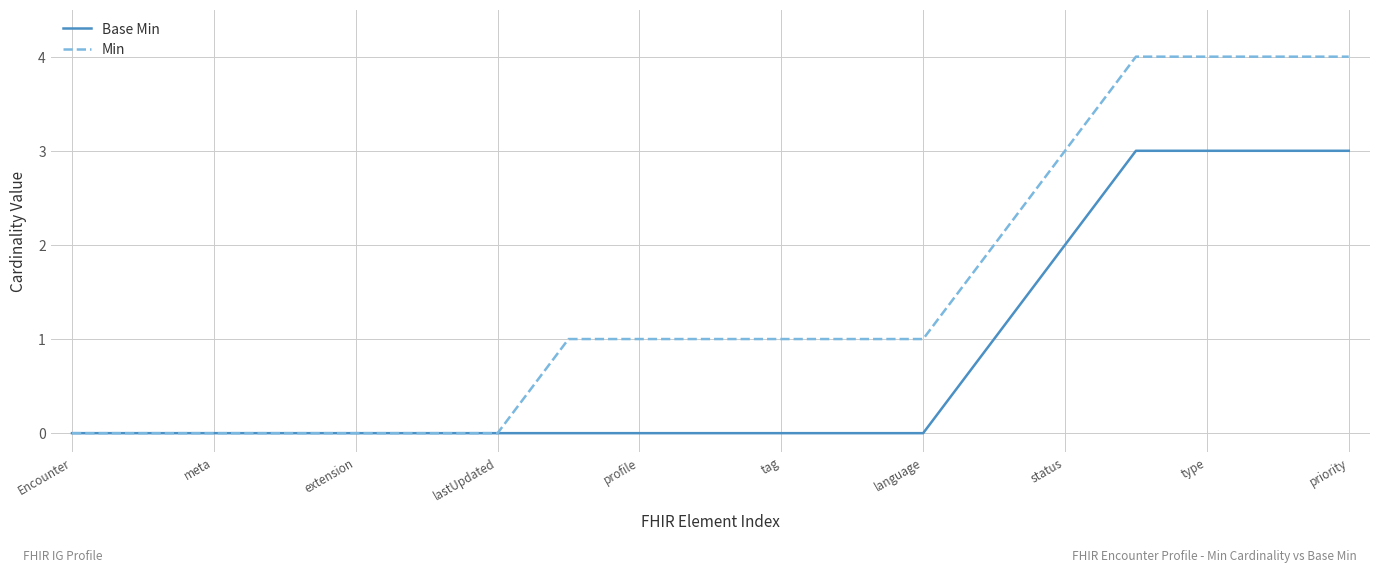

What is the highest value of the Base Min series?

3